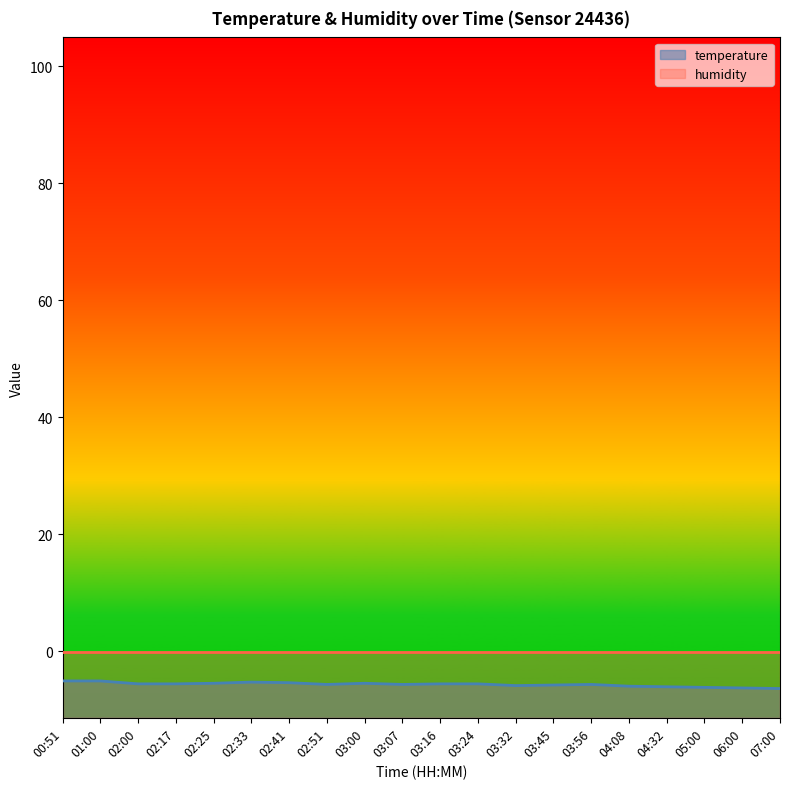

The value at 03:16 is -2.7. True or false?

False